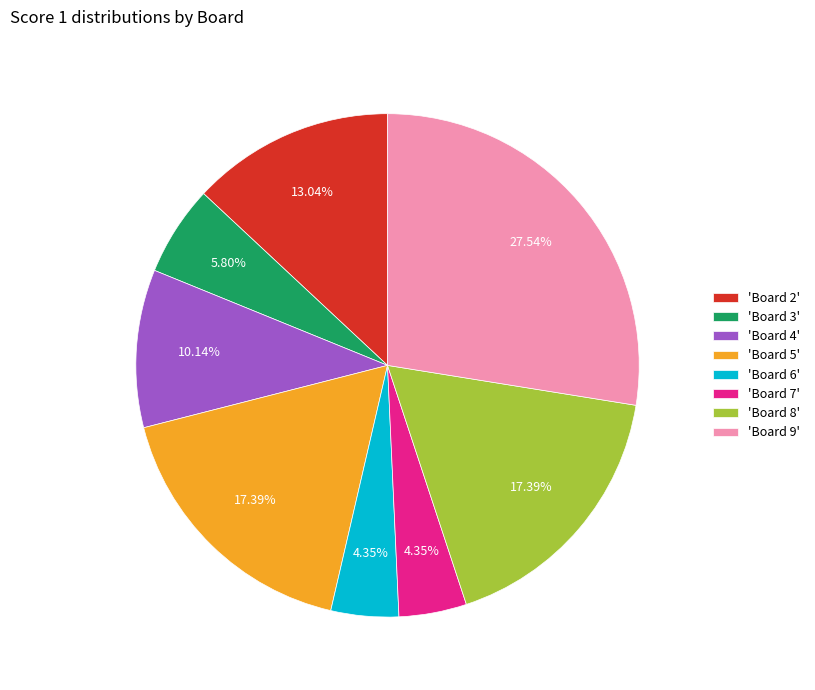

Between 'Board 2' and 'Board 4', which is larger?

'Board 2'